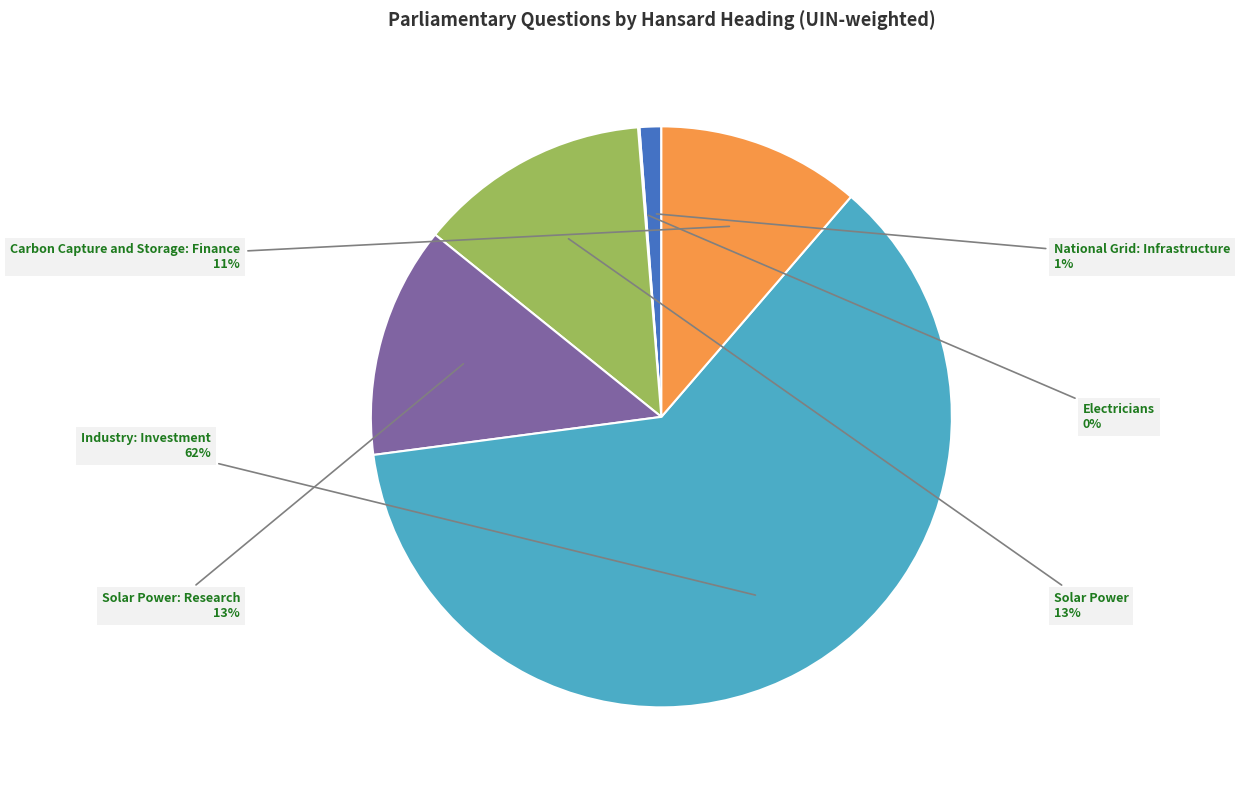

To the nearest percent, what is the difference between the largest and smallest slice percentages?

62%